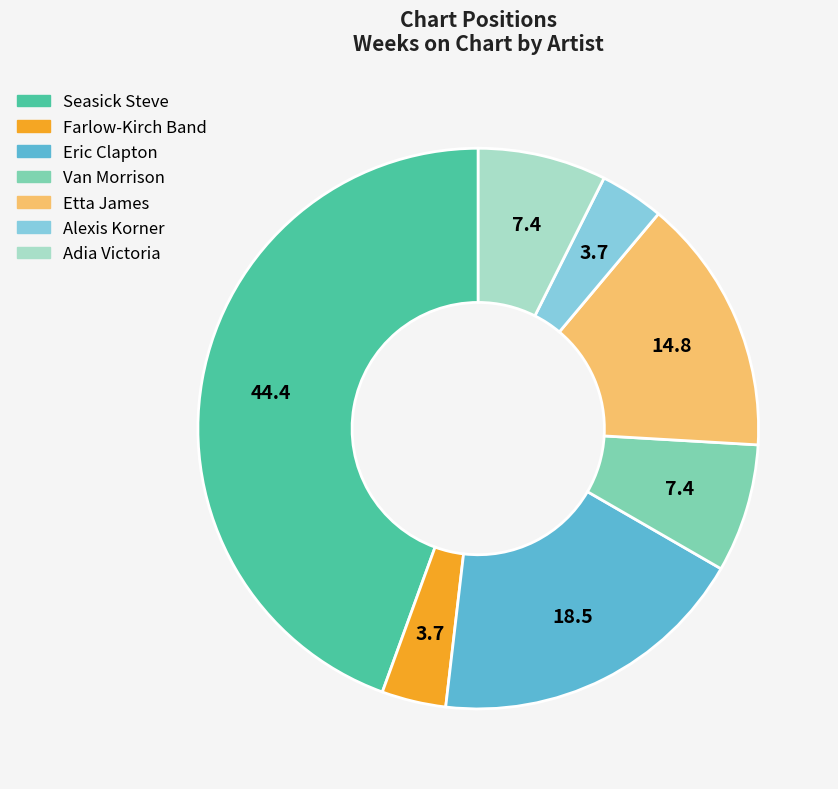

Does Alexis Korner represent more than half of the total?

No